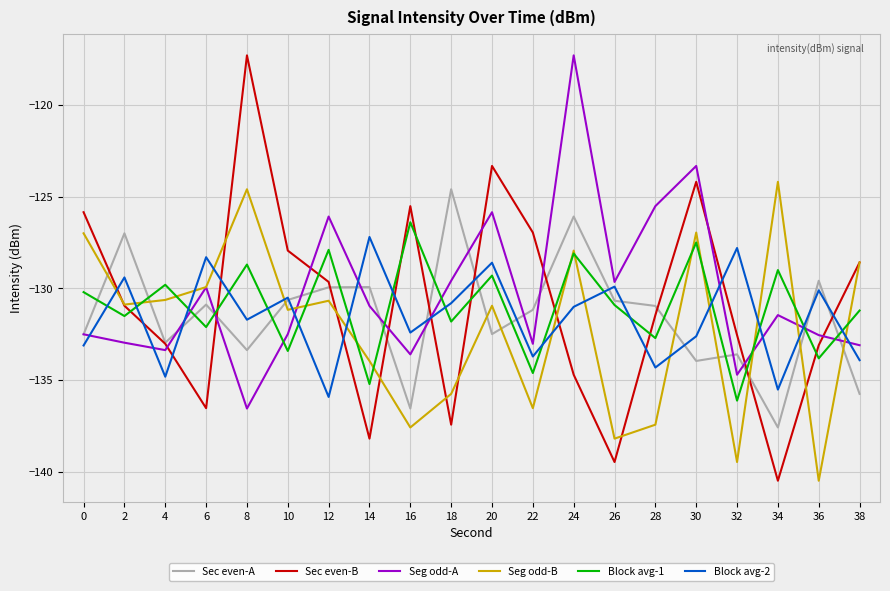

At which label does Block avg-2 reach its minimum?

12